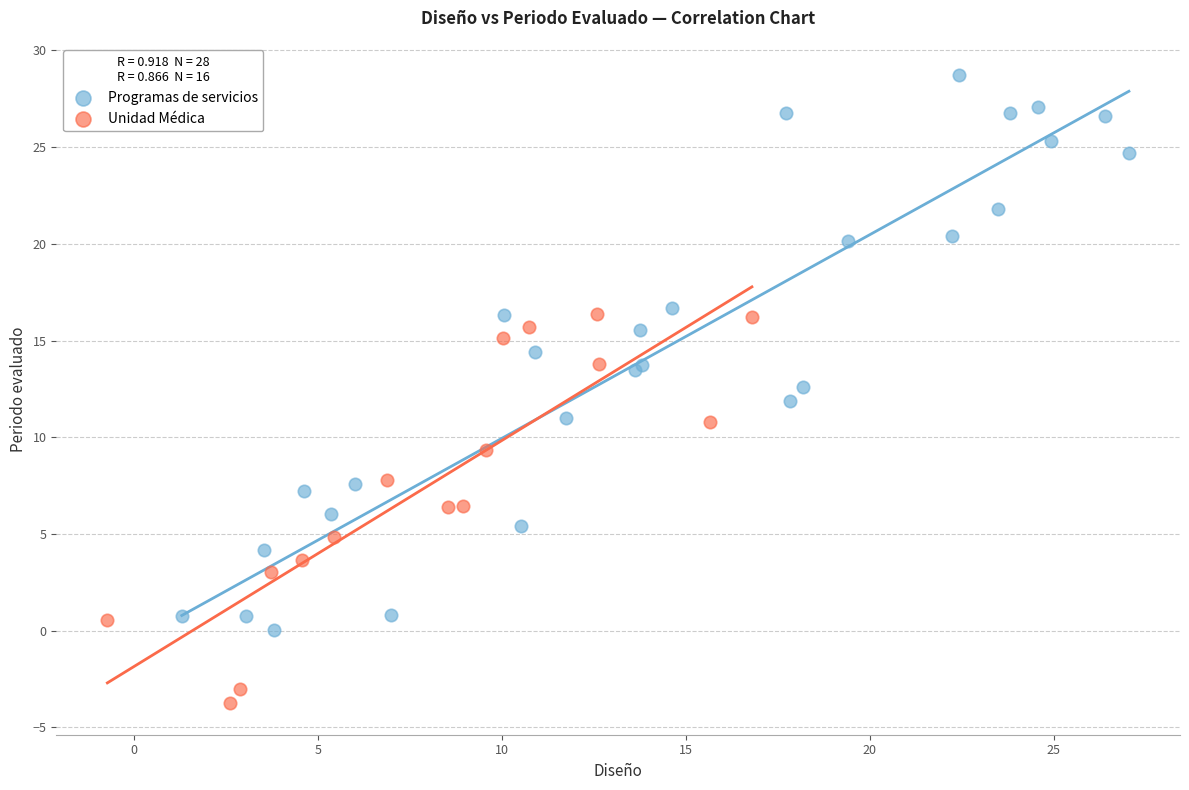

Which series contains the lowest Y value?

Unidad Médica